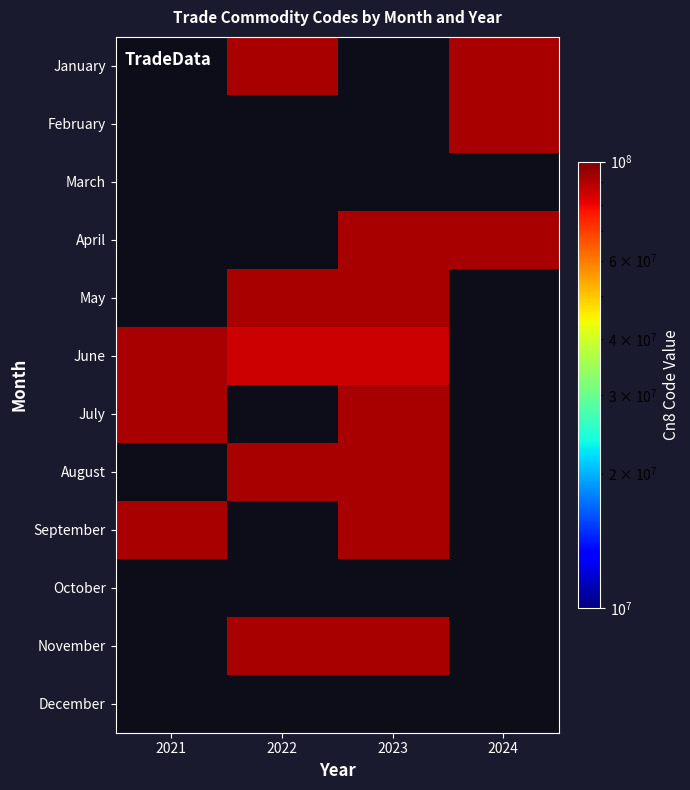

How many values in May are above zero?

2